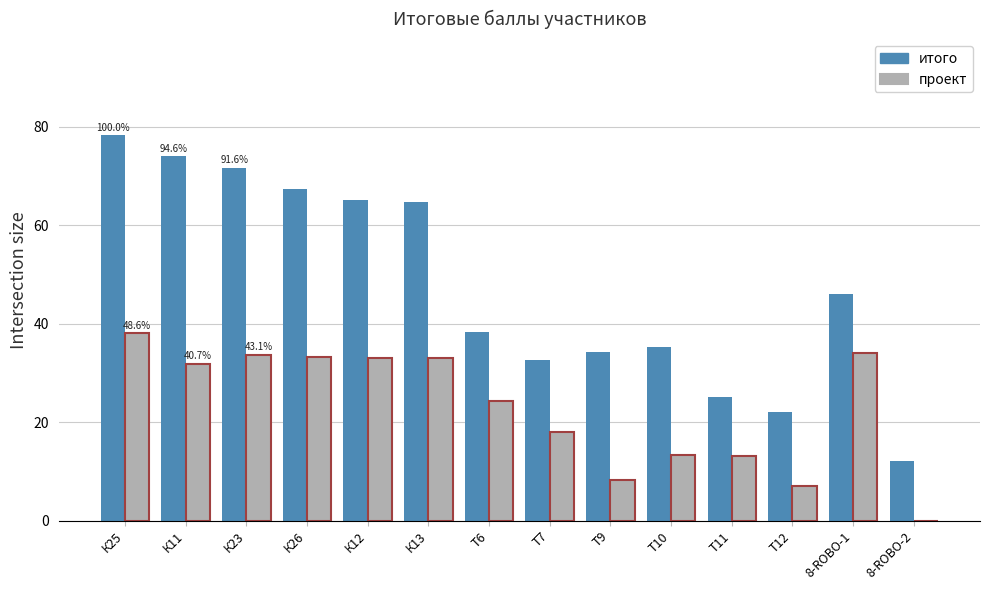

Does the chart contain stacked bars?

No